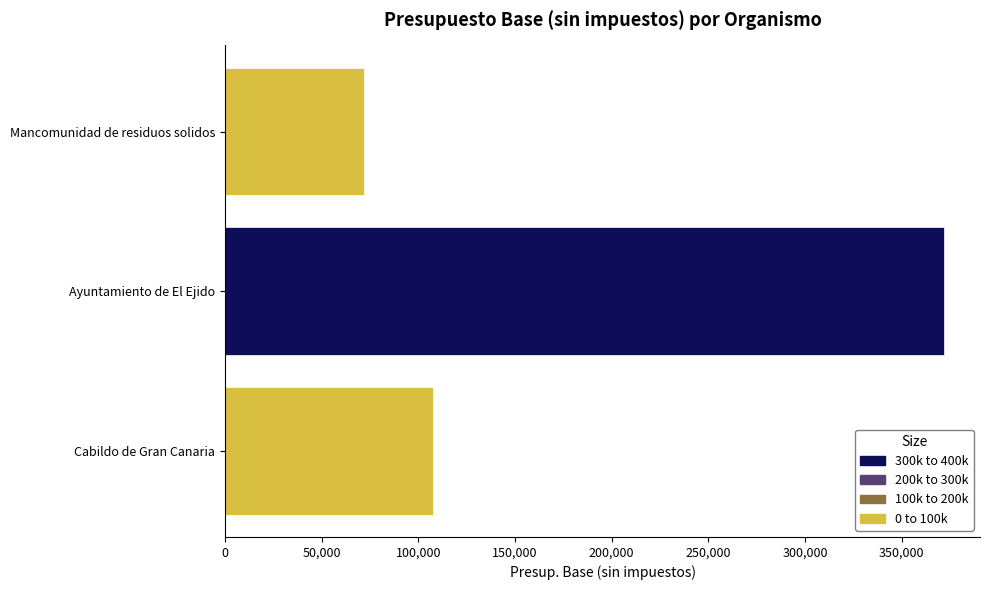

Count the values in the range 72000 to 372000.

3